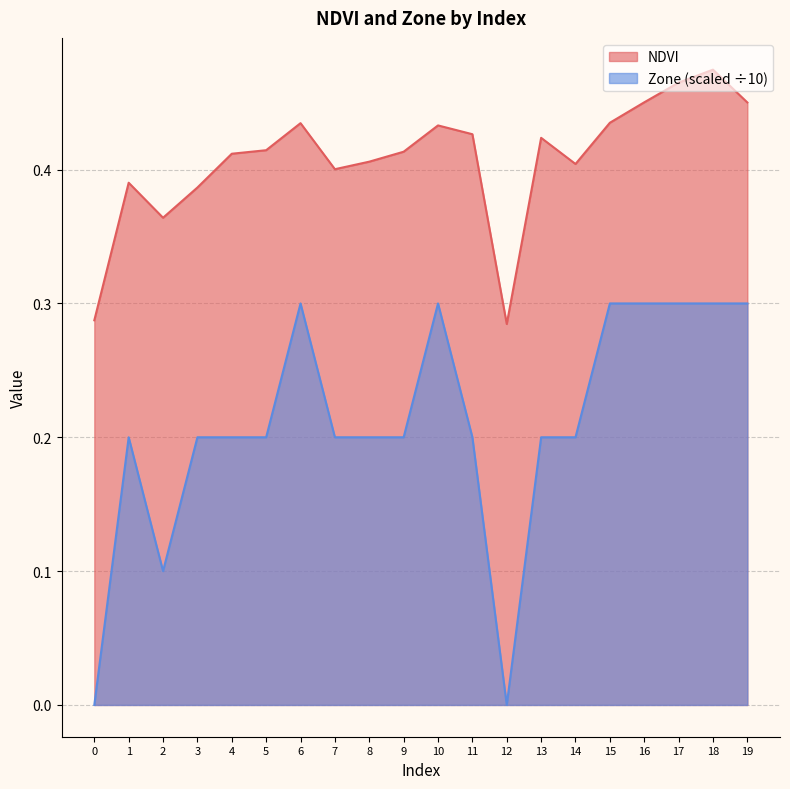

At which category does NDVI reach its first local valley?

2